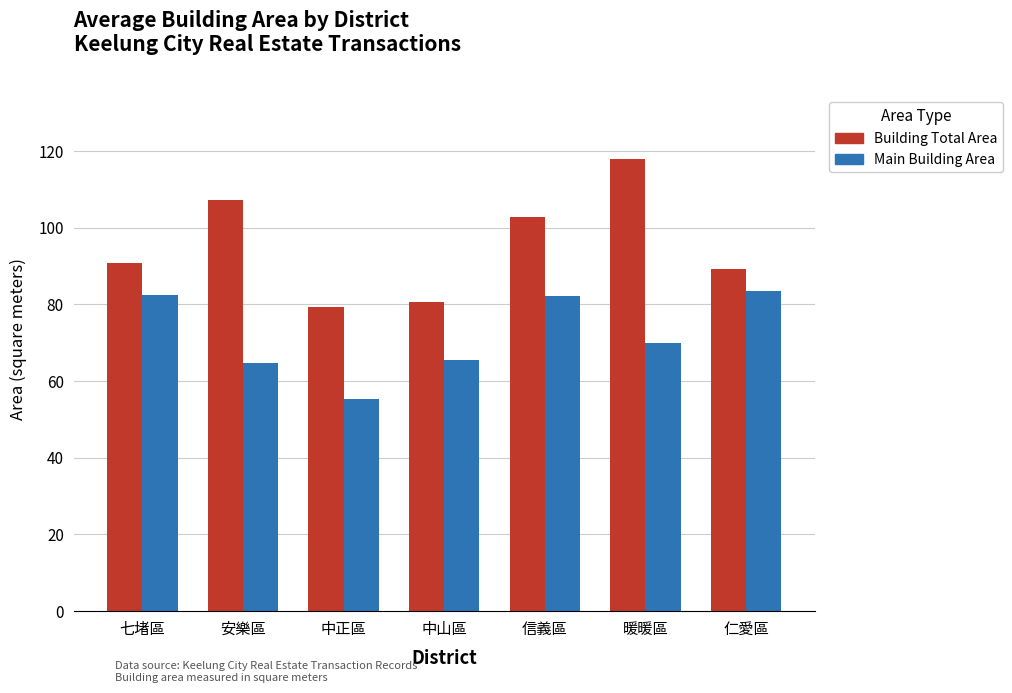

Are the bars horizontal?

No